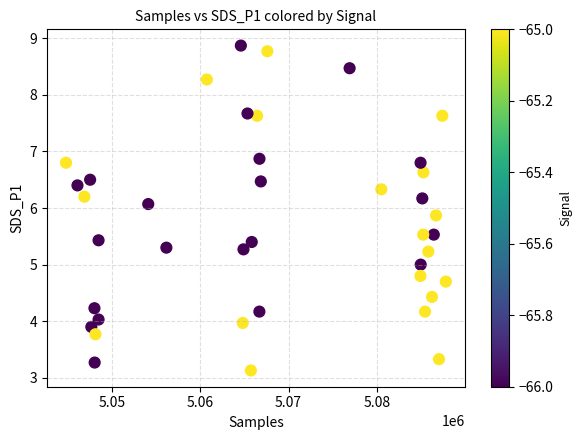

What is the range of X values (max minus min)?

42956.0